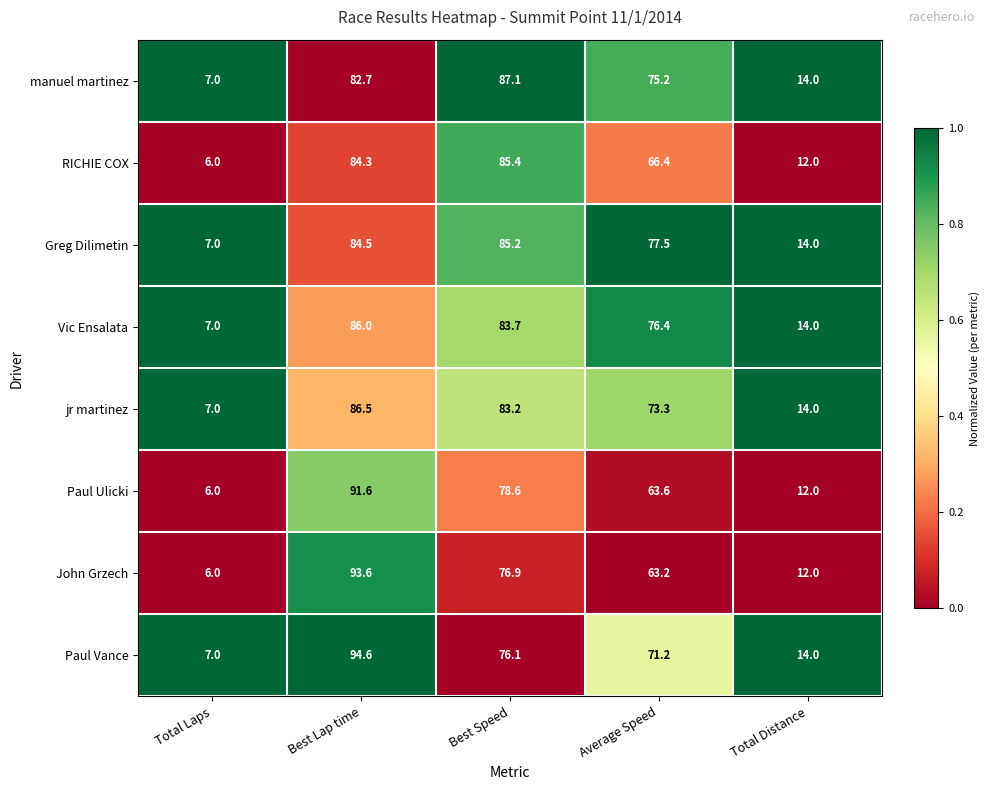

At which category is the sum across all series the highest?

Best Lap time